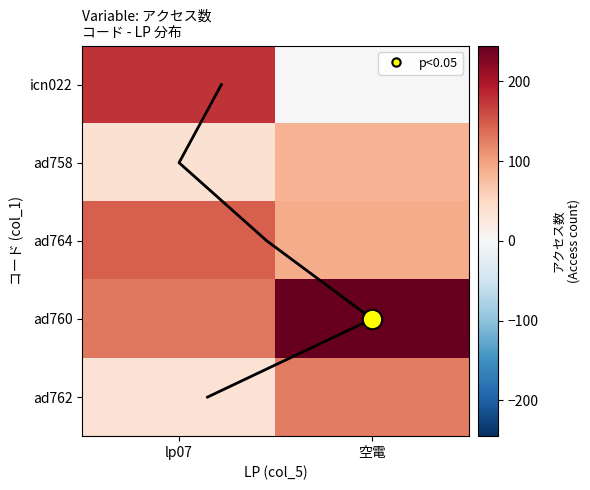

How many series are shown in this chart?

5